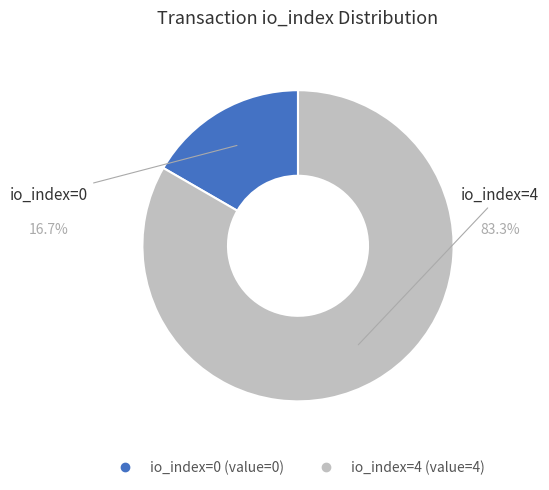

Which category has the biggest portion of the pie?

io_index=4